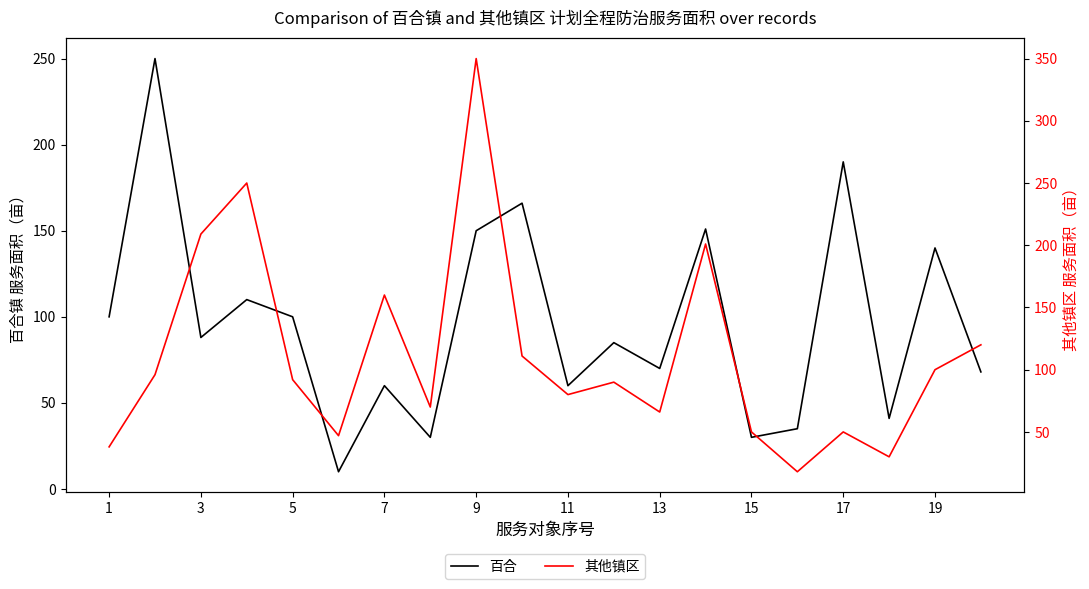

What is the sum of the 百合 values at 11 and 17?

250